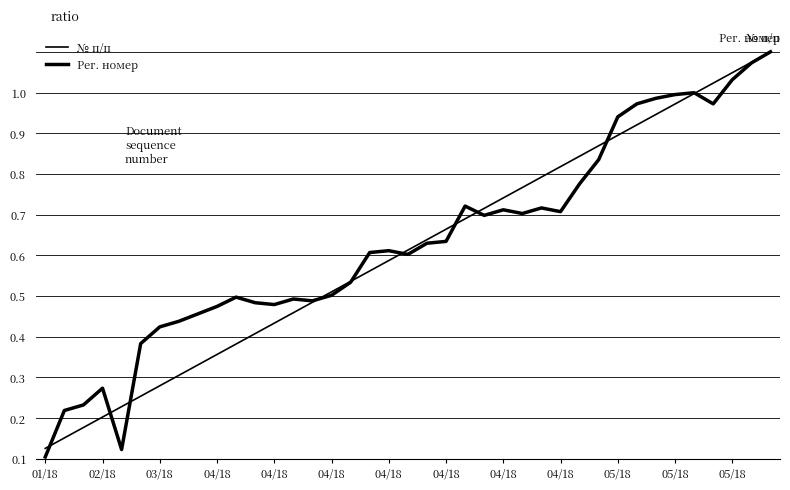

Is this an area chart (filled region under the line)?

No